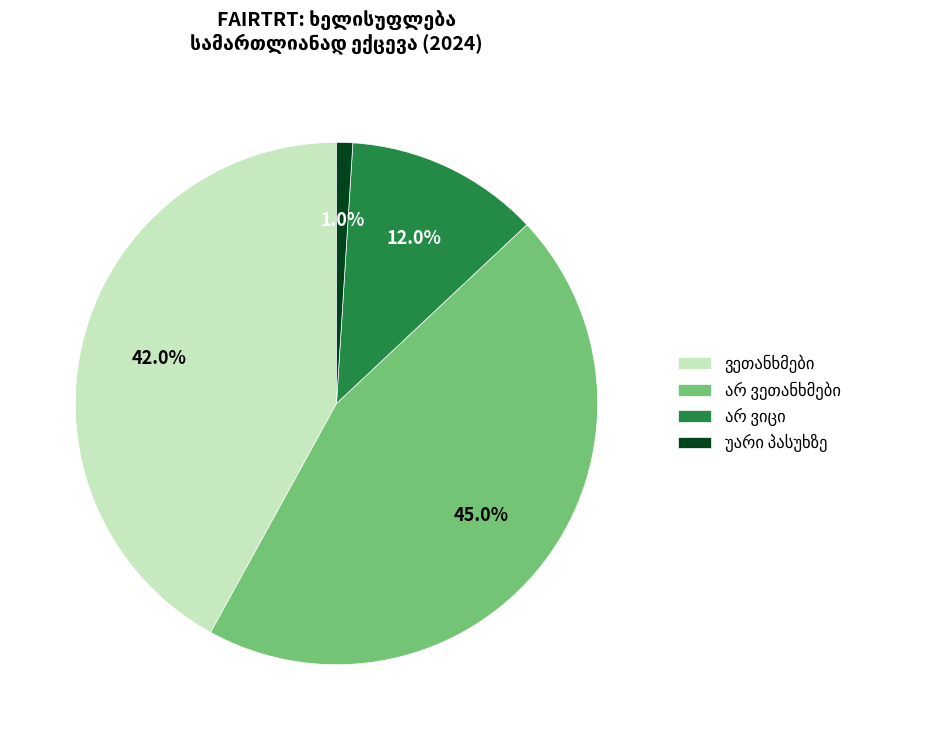

Is there any slice that represents more than half of the pie?

No